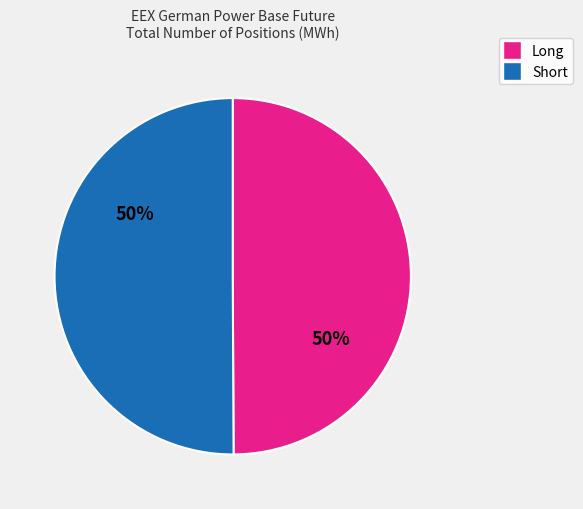

To the nearest percent, what is the average slice percentage?

50%